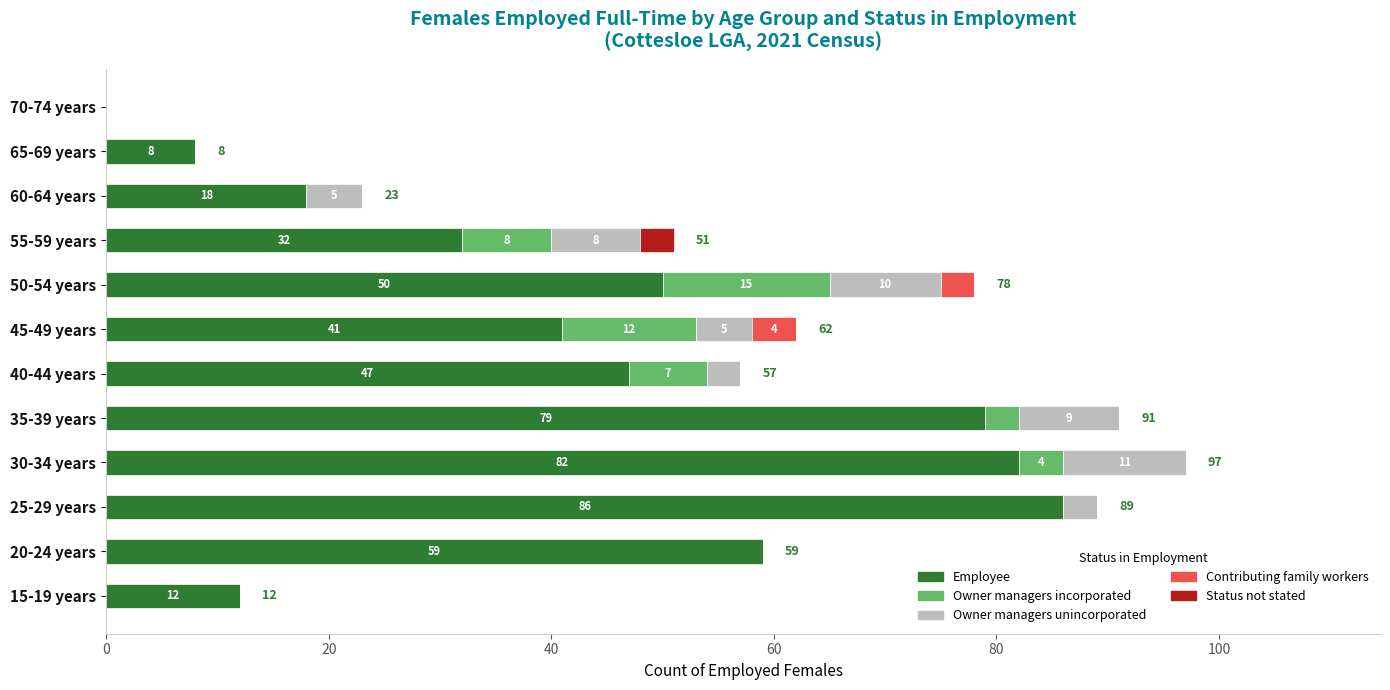

At which category is the sum across all series the highest?

30-34 years